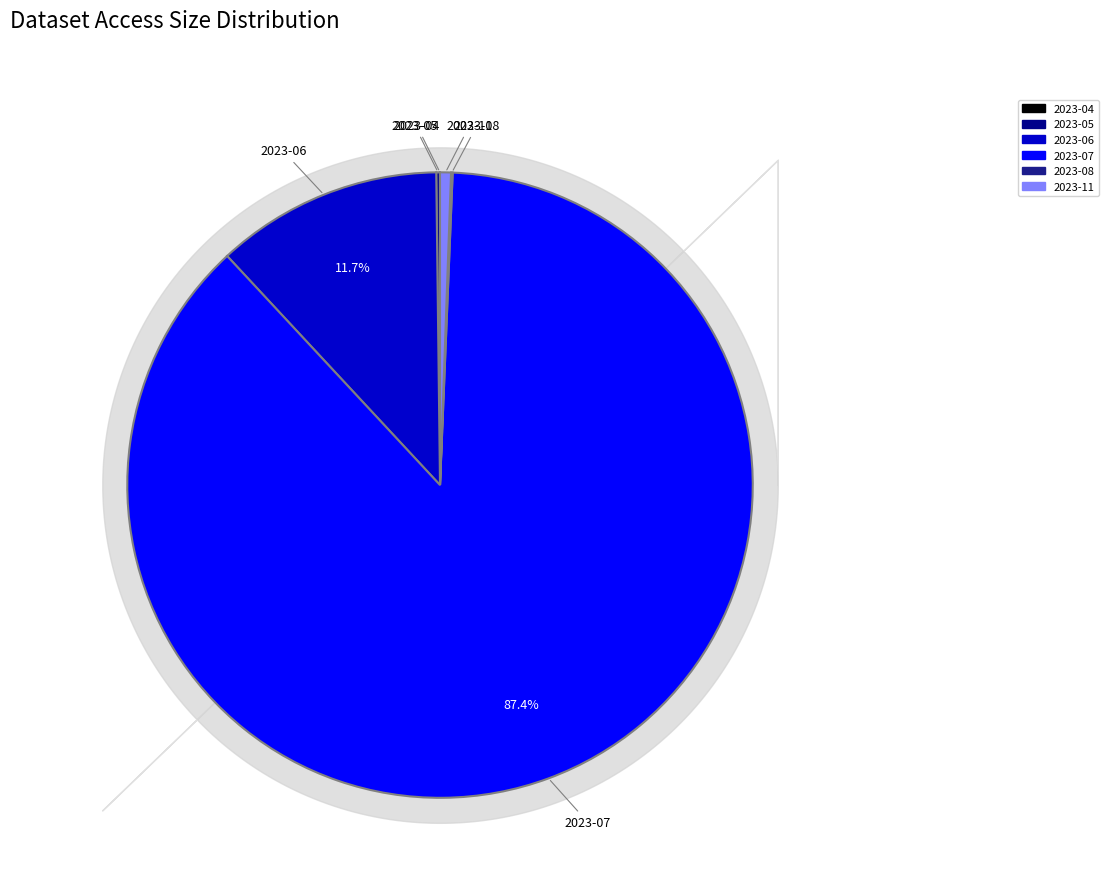

To the nearest percent, what is the combined percentage of 2023-11 and 2023-07?

88%